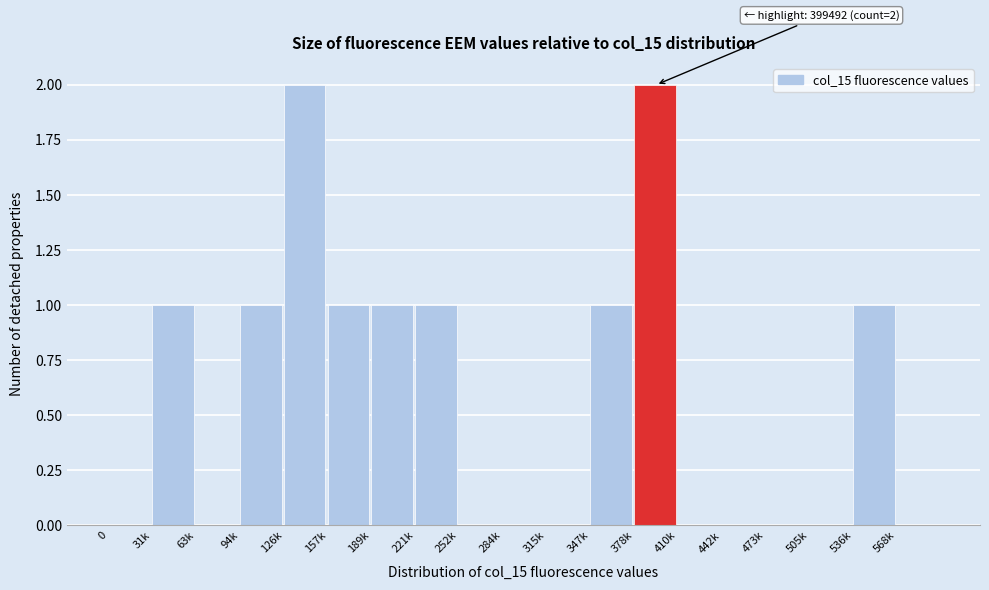

Reading right to left, transcribe all the data shown in this chart.

568k=0	536k=1	505k=0	473k=0	442k=0	410k=0	378k=2	347k=1	315k=0	284k=0	252k=0	221k=1	189k=1	157k=1	126k=2	94k=1	63k=0	31k=1	0=0